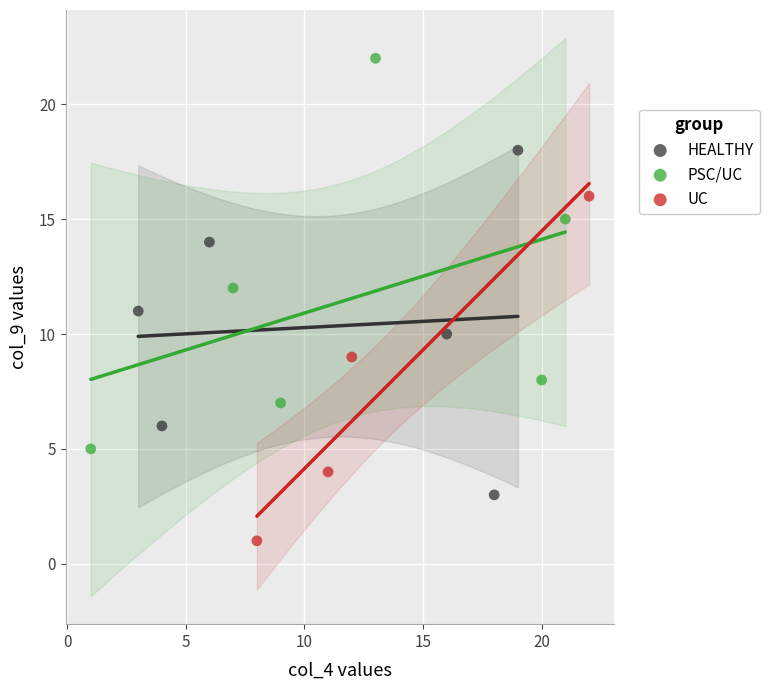

Which series contains the highest Y value?

PSC/UC